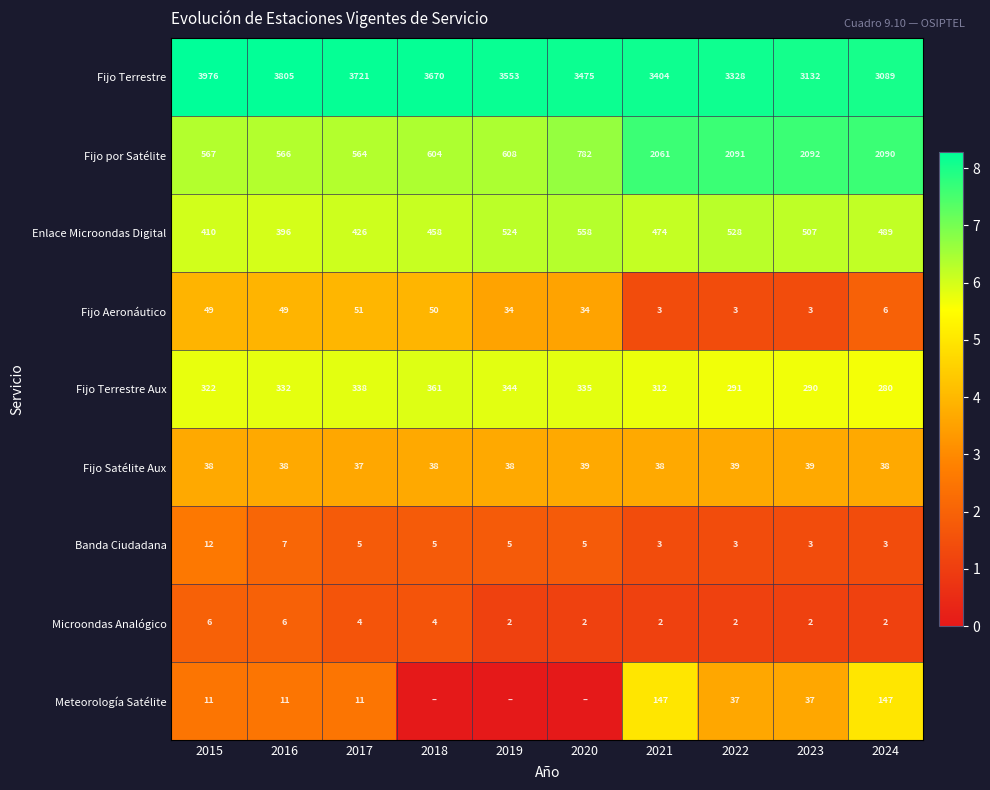

Between 2022 and 2023, which series saw the biggest shift?

Fijo Terrestre